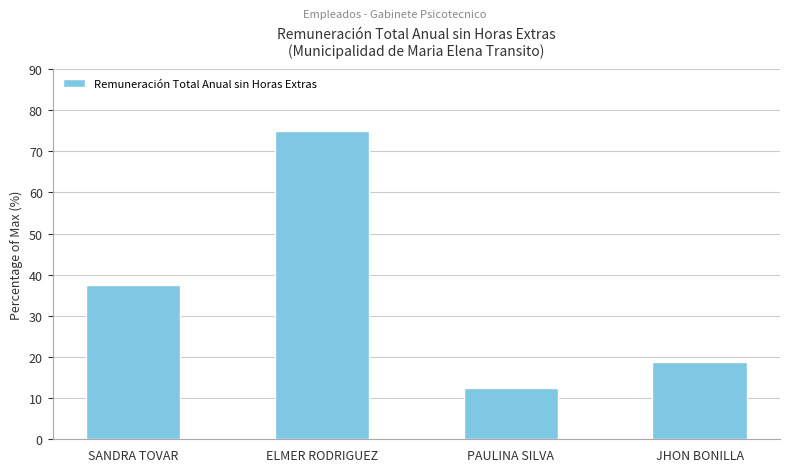

Reading left to right, list all the values displayed in this chart.

SANDRA TOVAR=37.5	ELMER RODRIGUEZ=75.0	PAULINA SILVA=12.5	JHON BONILLA=18.8